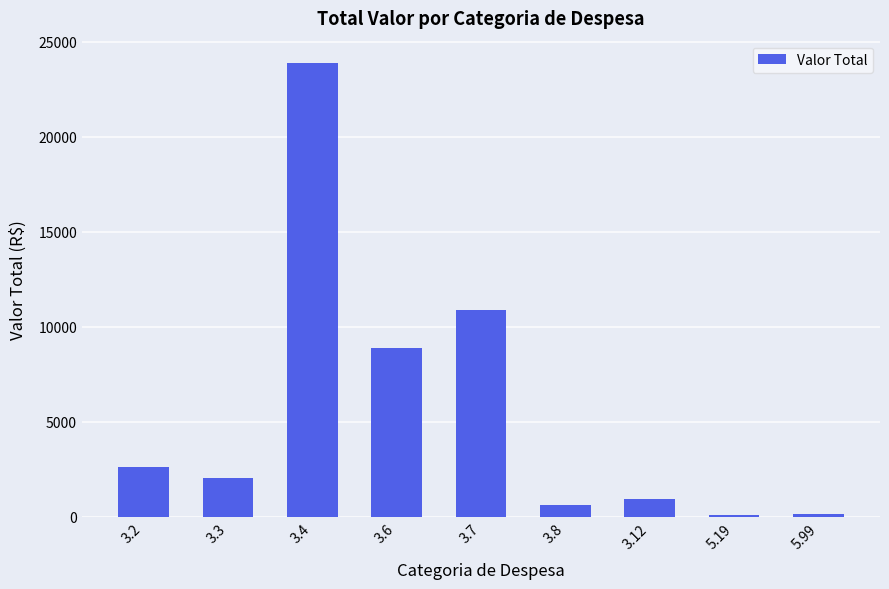

How many bars are there in total?

9